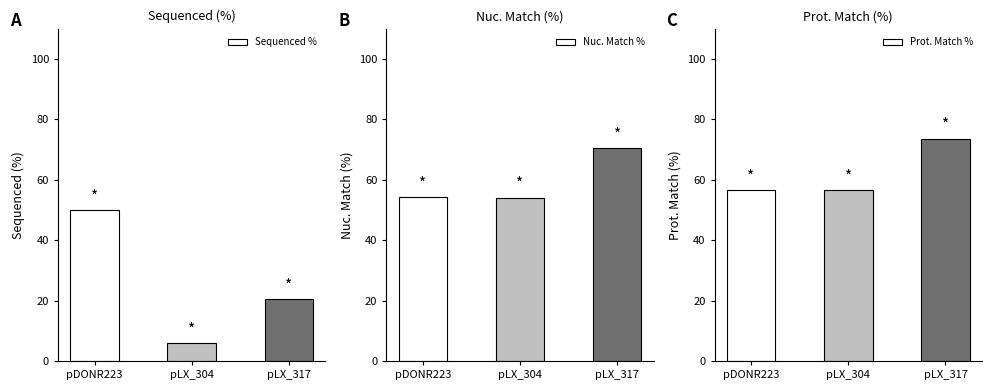

True or false: Prot. Match % has a value of 56.6 at pDONR223.

True